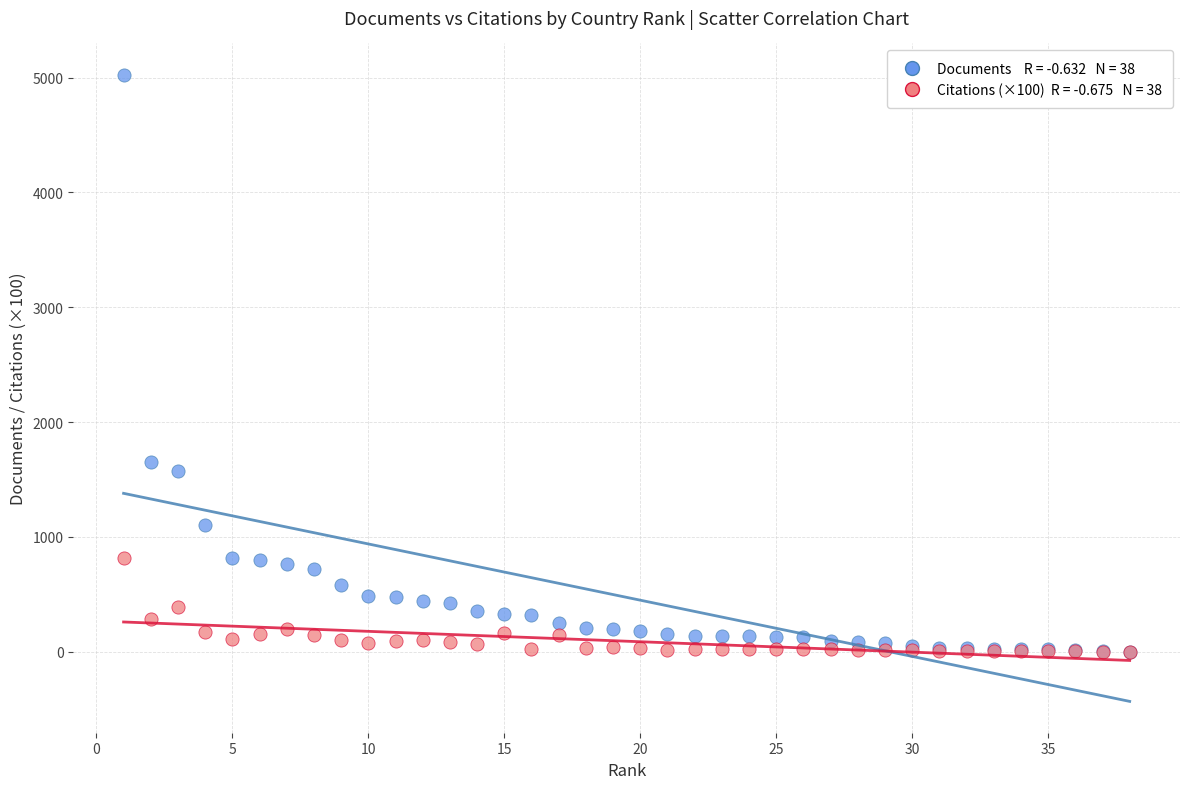

Across all series, what Y value is closest to 2512?

1654.0